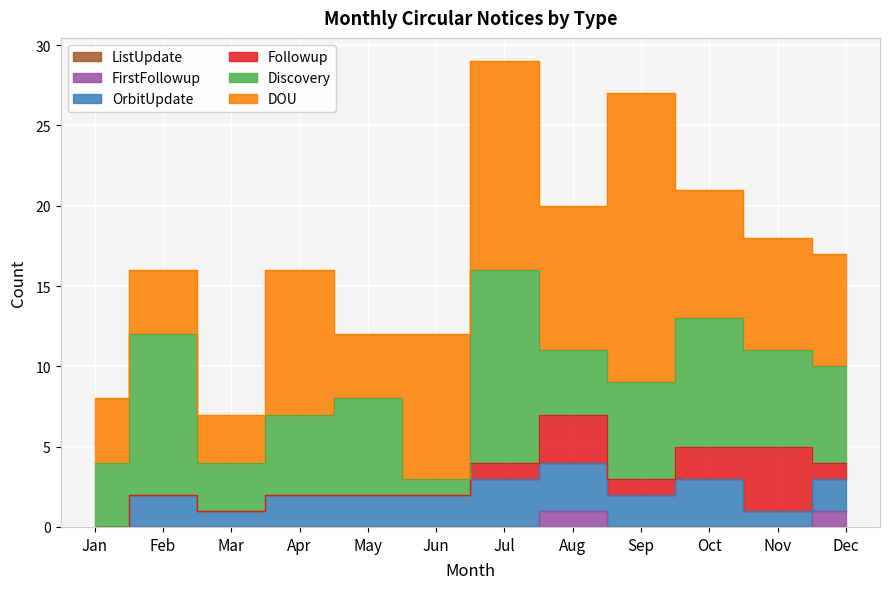

What is the difference between the second highest and minimum values in the Followup series?

3